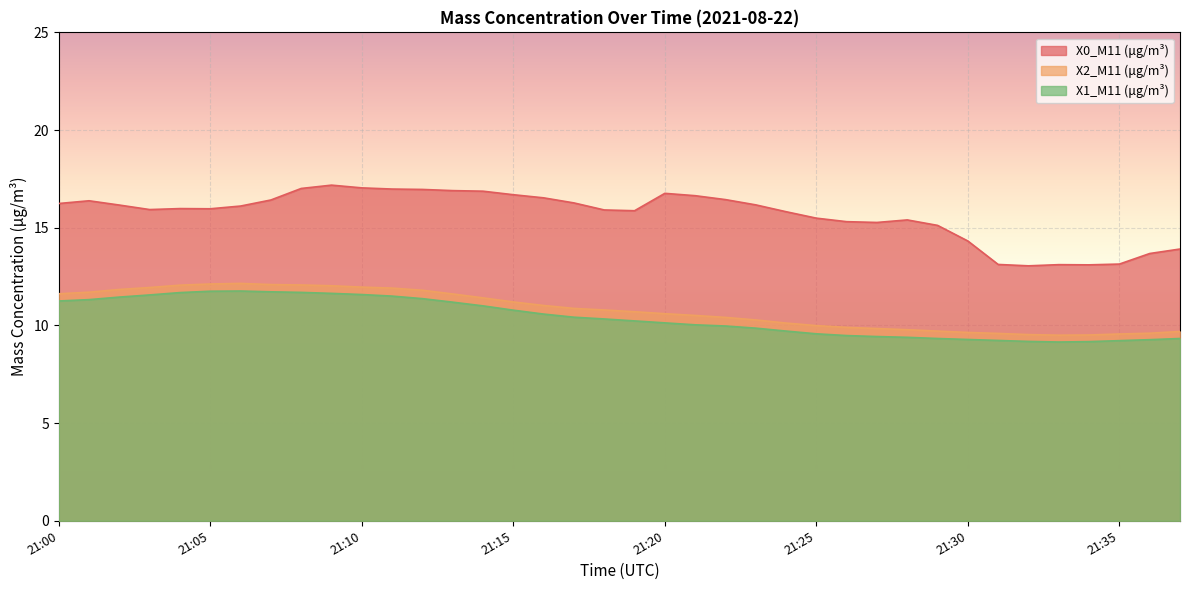

True or false: X0_M11 (μg/m³) has more than 0 points higher than both neighbors.

True